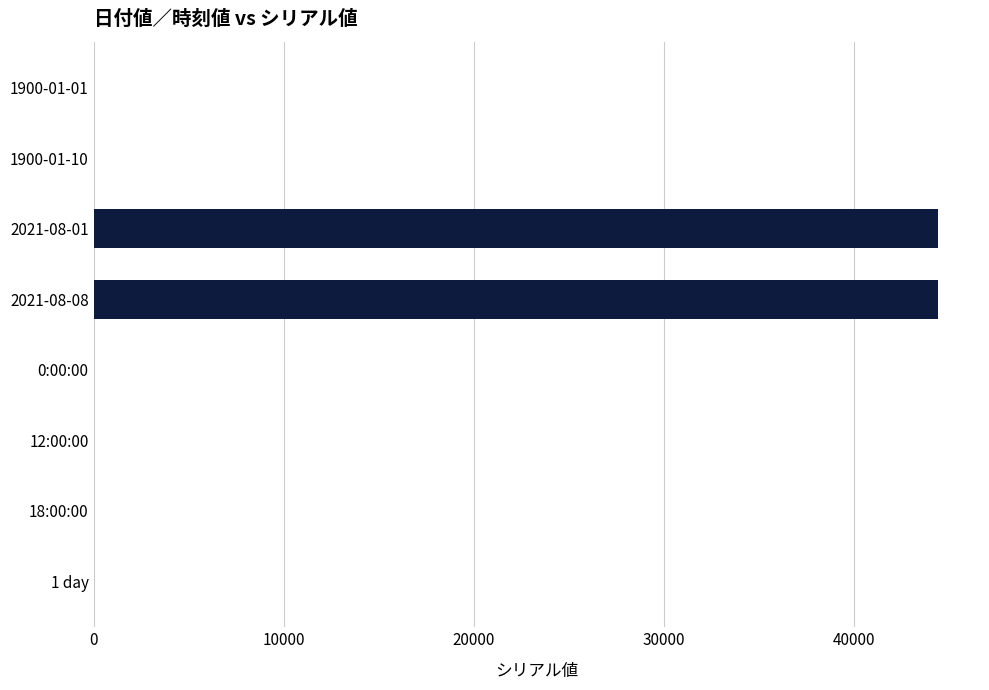

What is the greatest value displayed?

44416.0